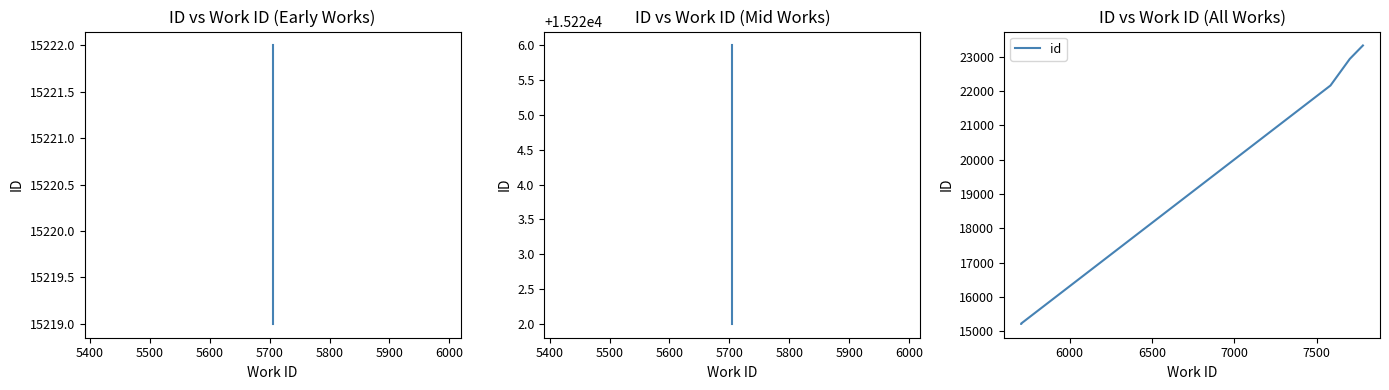

What is the smallest value displayed?

15219